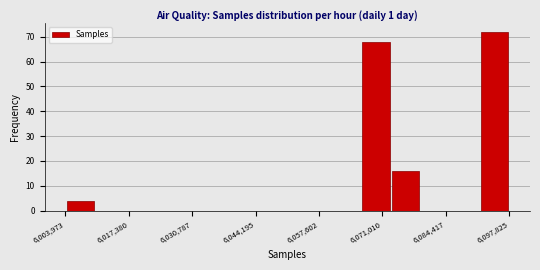

Around what value on the x-axis is the tallest bar? Give the approximate position of its centre, as read against the axis.

6094000